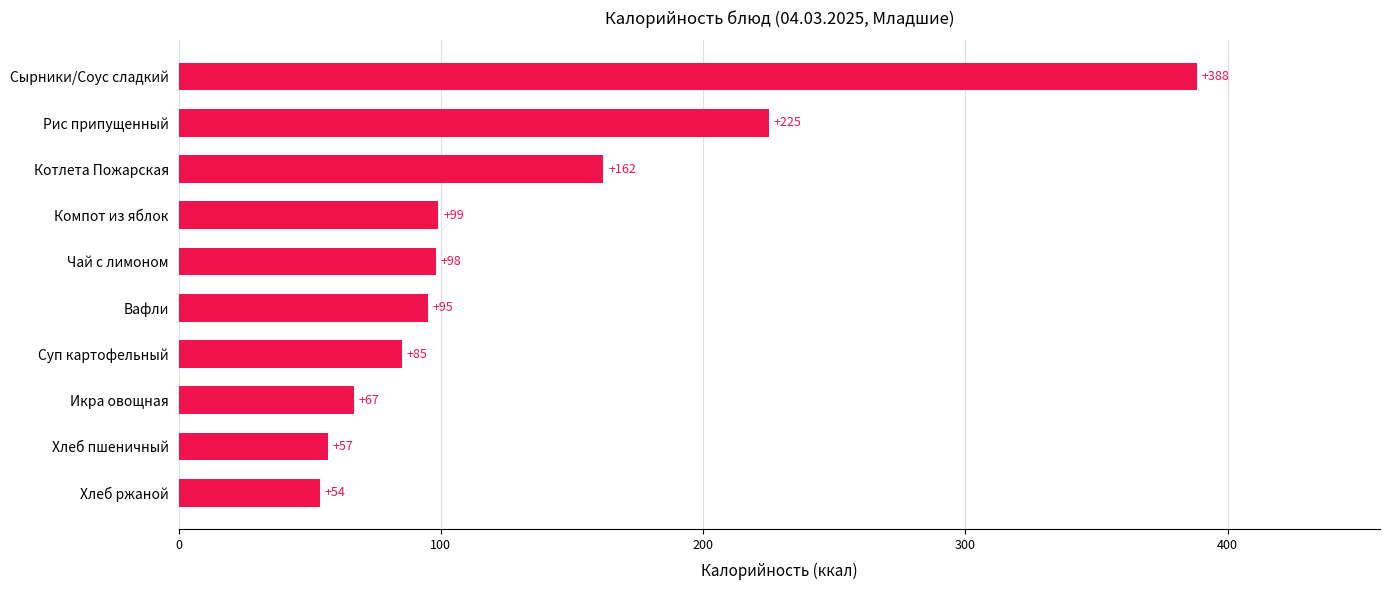

At which category does the chart reach its peak across all series?

Сырники/Соус сладкий